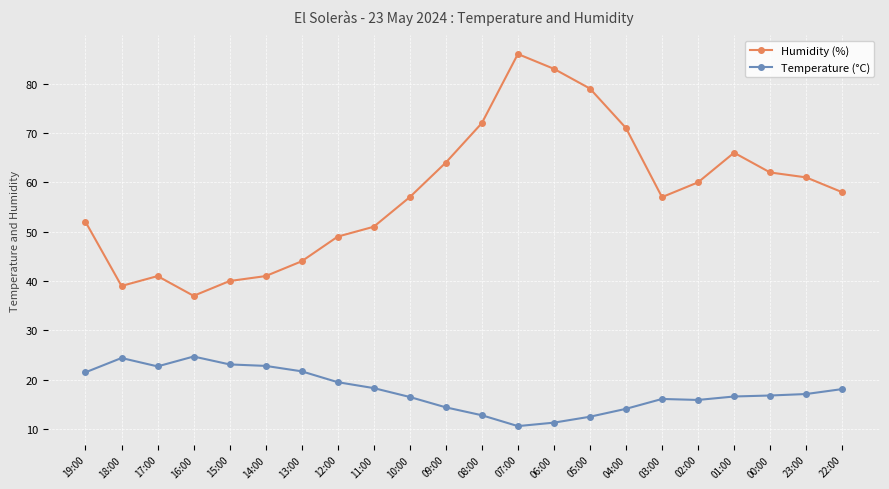

What is the label of the 3rd point from the left?

17:00